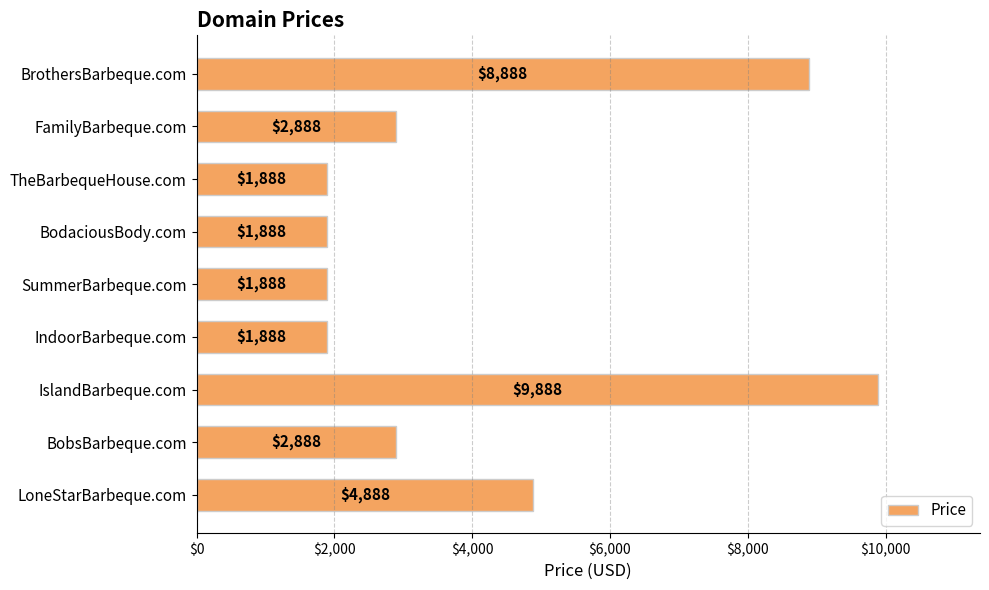

What is the greatest value displayed?

9888